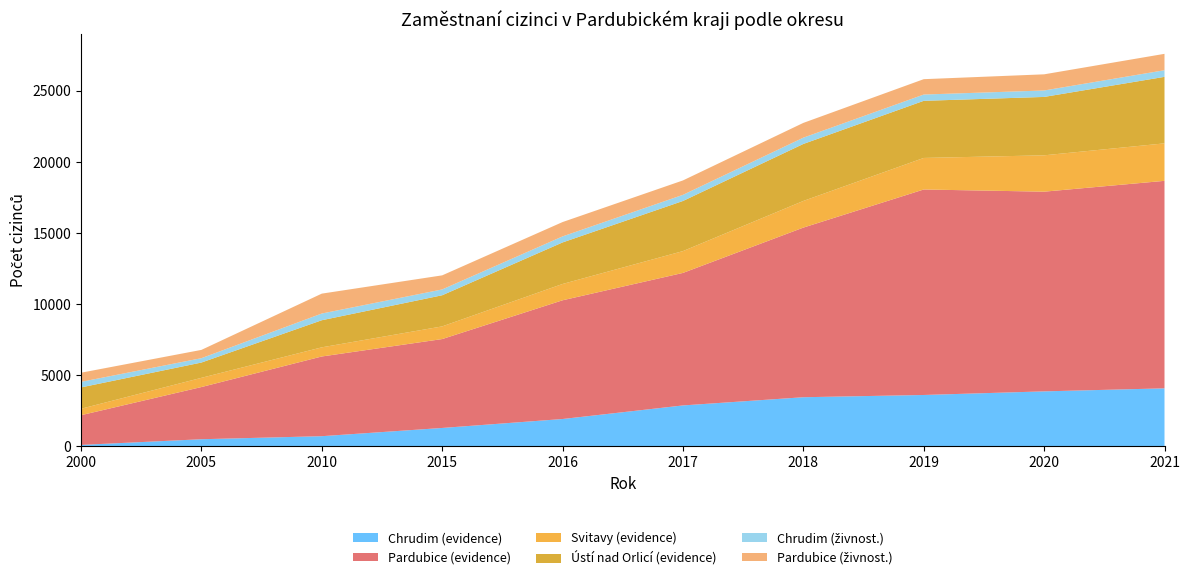

Reading left to right, extract all data points from this chart.

Chrudim (evidence): 104	504	718	1297	1926	2881	3458	3616	3870	4083
Pardubice (evidence): 2090	3671	5606	6252	8350	9320	11930	14452	14044	14593
Svitavy (evidence): 453	647	643	891	1147	1534	1874	2218	2557	2636
Ústí nad Orlicí (evidence): 1501	1075	1906	2189	2921	3525	4008	4017	4106	4677
Chrudim (živnost.): 391	307	472	409	424	431	442	442	453	466
Pardubice (živnost.): 643	583	1399	991	1009	1014	1039	1081	1137	1153